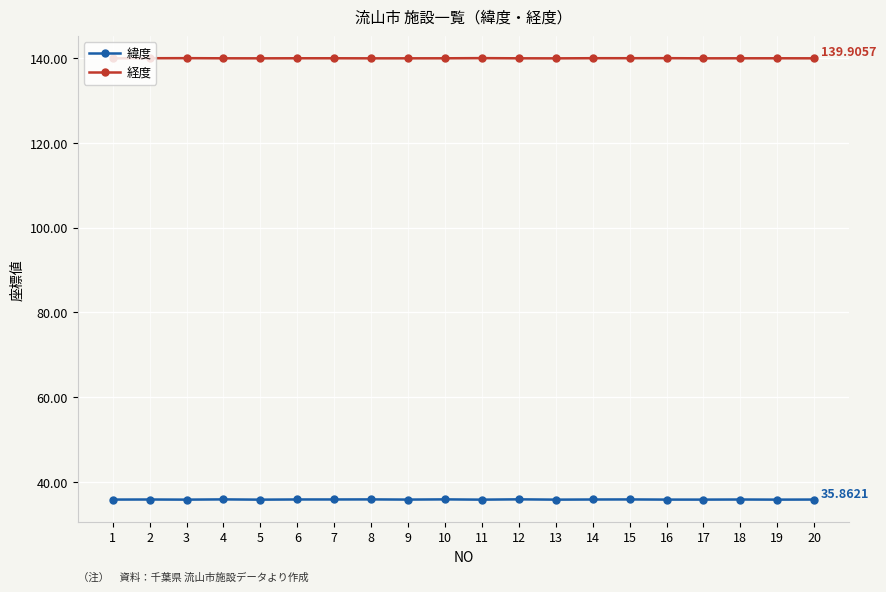

Is it true that 経度 equals 221.2 at 7?

False